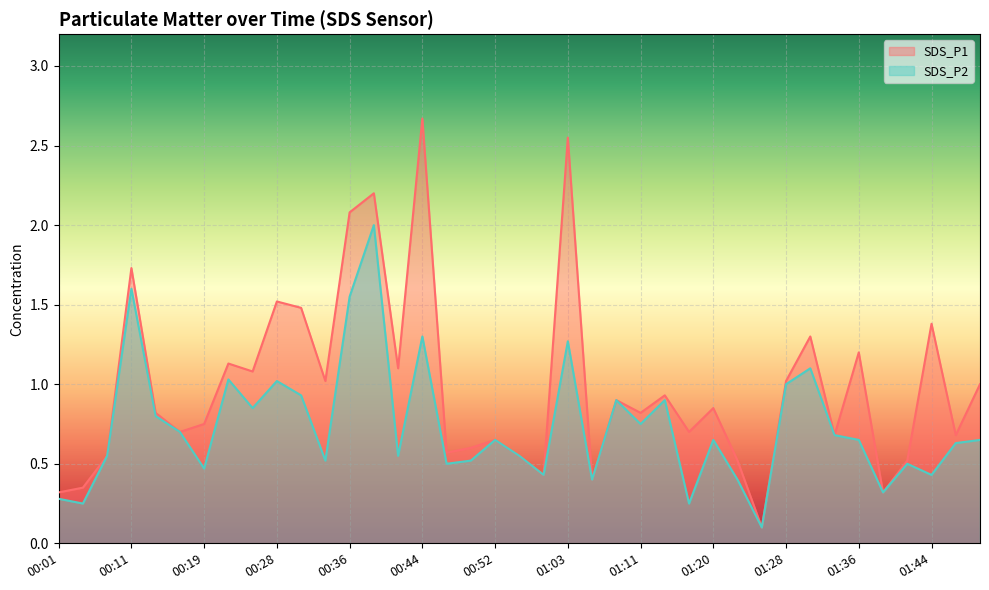

True or false: SDS_P1 has more than 1 points higher than both neighbors.

True